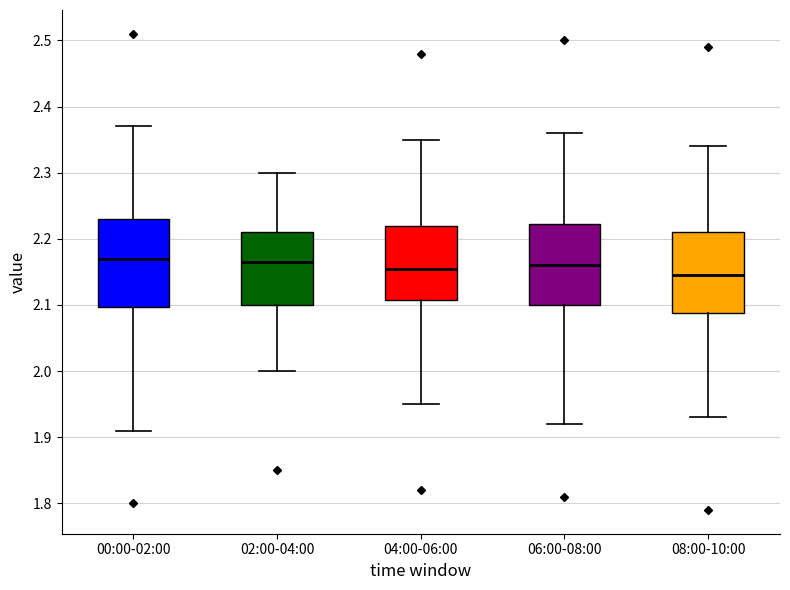

Where does the upper whisker of the box for 00:00-02:00 end on the y-axis? The values are not printed on the chart, so give them approximately, as read against the axis.

2.37